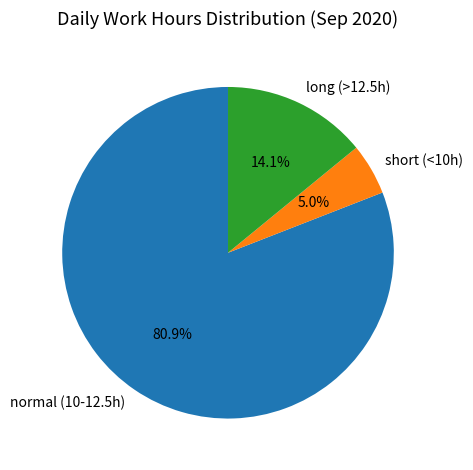

Between normal (10-12.5h) and long (>12.5h), which is larger?

normal (10-12.5h)